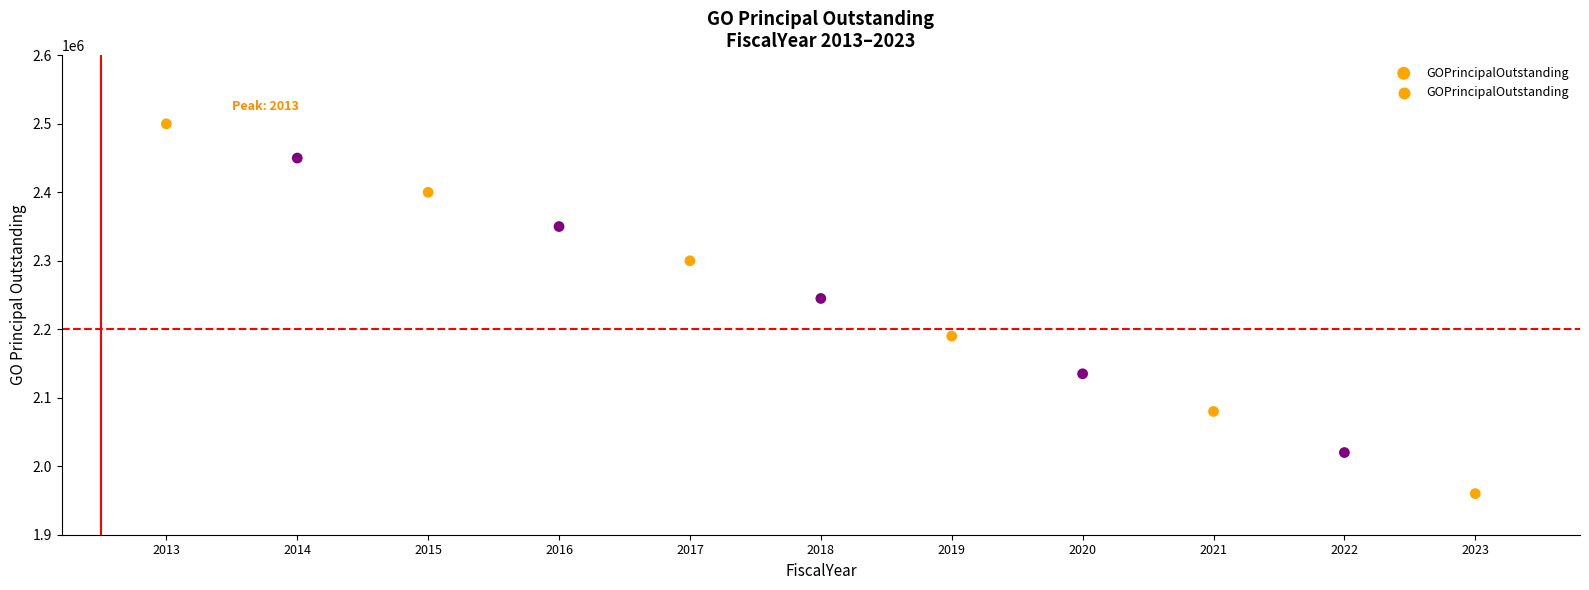

What is the range of Y values (max minus min)?

540000